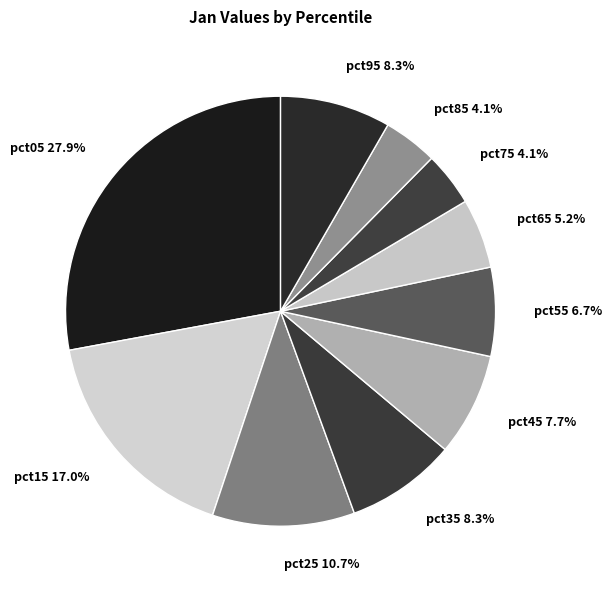

What is the total percentage of pct95 and pct55?

15.0%